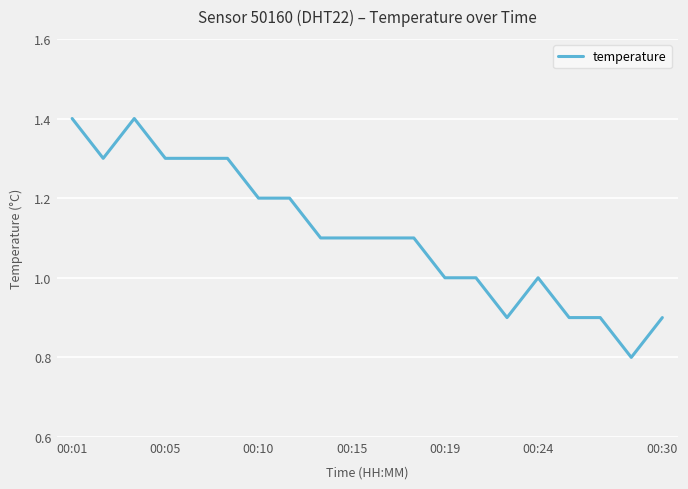

How many categories are shown in the chart?

20